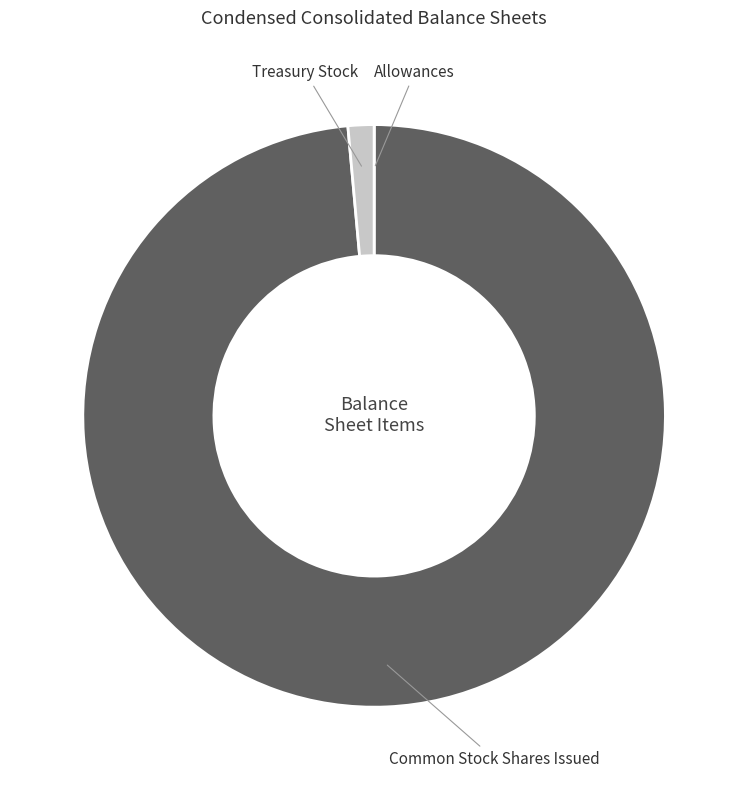

Does Common Stock Shares Issued account for over 50% of the chart?

Yes